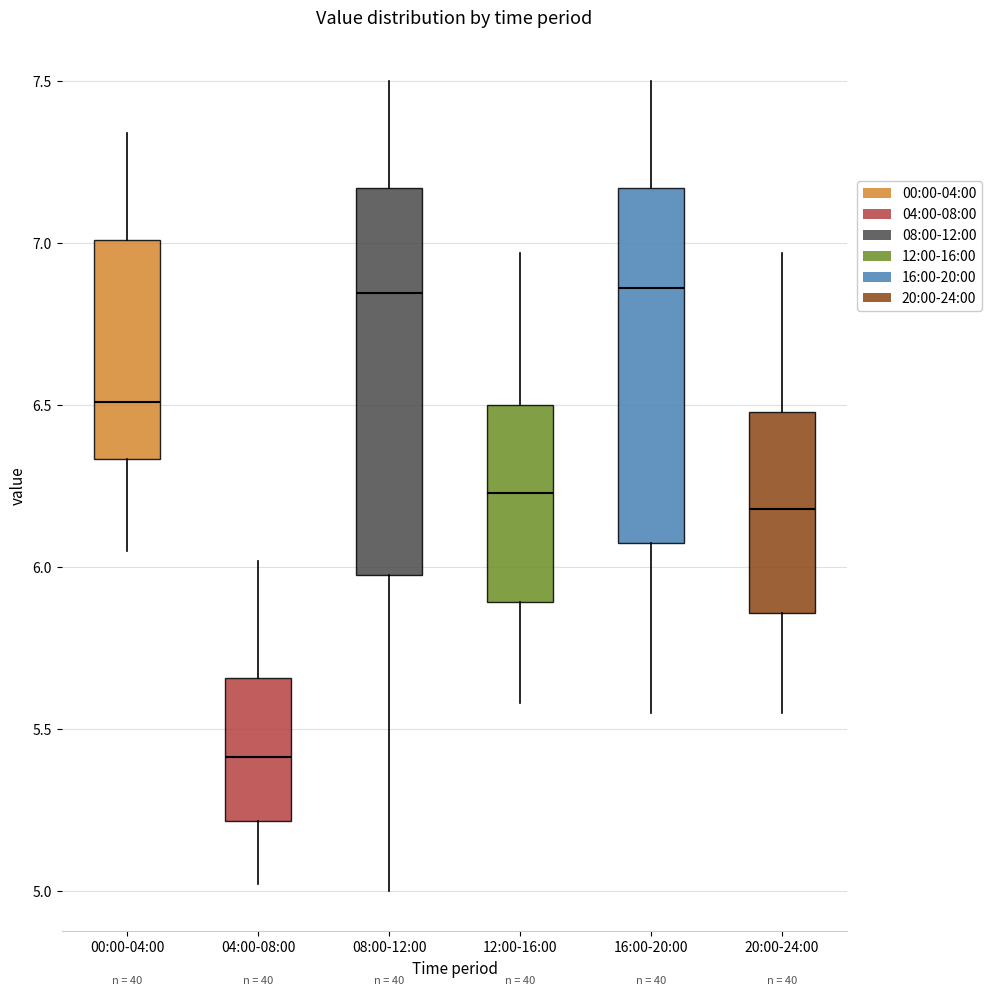

Comparing the boxes themselves (not the whiskers), which one is the tallest?

08:00-12:00